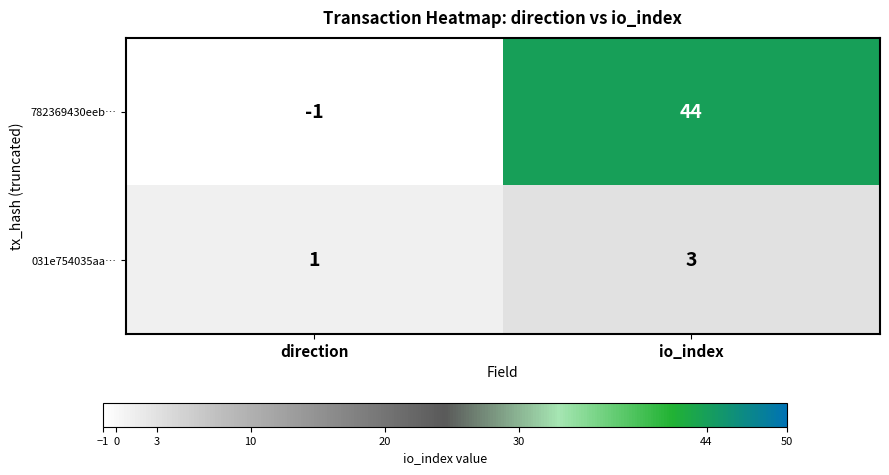

True or false: 031e754035aa… has a value of 1 at direction.

True